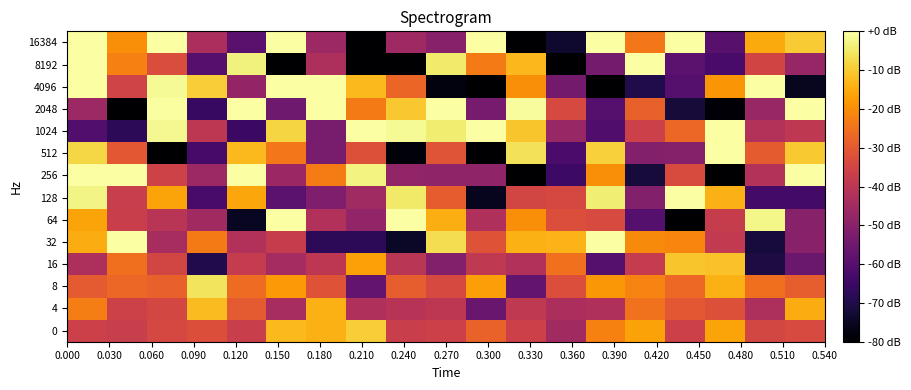

Reading left to right, extract all data points from this chart.

16384: 0.0	-20.0	0.0	-43.2	-59.2	0.0	-46.0	-80.0	-45.7	-50.6	0.0	-80.0	-73.2	0.0	-24.0	0.0	-59.7	-15.2	-10.0
8192: 0.0	-22.4	-32.9	-60.0	-3.3	-80.0	-42.9	-80.0	-80.0	-4.4	-23.2	-12.8	-80.0	-54.0	0.0	-59.1	-62.8	-35.1	-47.4
4096: 0.0	-35.6	-1.4	-9.7	-48.0	0.0	0.0	-12.7	-27.3	-77.8	-80.0	-19.9	-54.3	-80.0	-69.9	-60.3	-18.5	0.0	-75.4
2048: -46.1	-80.0	-0.6	-65.9	0.0	-55.2	0.0	-23.3	-10.4	0.0	-53.6	-0.8	-33.9	-60.0	-28.4	-72.0	-79.1	-47.1	0.0
1024: -60.8	-67.8	-1.6	-39.5	-65.0	-8.4	-53.3	0.0	-1.3	-4.1	0.0	-10.8	-47.0	-61.2	-36.6	-26.9	-0.0	-41.6	-39.3
512: -8.0	-30.2	-80.0	-62.9	-12.8	-23.9	-53.4	-32.0	-78.5	-31.2	-80.0	-6.1	-62.5	-8.8	-51.0	-50.8	0.0	-29.7	-10.0
256: 0.0	0.0	-35.7	-46.0	0.0	-46.3	-23.1	-2.9	-48.3	-48.5	-48.5	-80.0	-64.9	-19.9	-71.7	-33.3	-80.0	-41.8	0.0
128: -2.6	-37.5	-16.0	-62.5	-15.8	-58.8	-52.0	-45.6	-4.9	-29.3	-75.7	-34.7	-34.4	-3.8	-51.2	0.0	-13.9	-63.5	-63.5
64: -16.0	-37.0	-40.3	-45.3	-75.1	0.0	-42.0	-48.4	0.0	-14.4	-42.3	-19.7	-32.8	-33.7	-60.1	-80.0	-37.7	-2.5	-50.4
32: -14.8	0.0	-44.0	-23.2	-42.0	-37.6	-67.6	-67.6	-74.6	-6.8	-31.5	-14.2	-13.6	0.0	-20.6	-21.5	-38.6	-71.8	-50.3
16: -43.1	-25.6	-34.9	-69.6	-37.9	-44.5	-39.4	-16.8	-40.0	-51.0	-38.9	-41.9	-25.3	-60.2	-37.8	-10.7	-11.4	-70.9	-56.1
8: -29.9	-27.2	-28.2	-5.8	-26.1	-18.0	-31.5	-57.5	-29.0	-34.0	-17.1	-57.2	-32.6	-18.4	-21.6	-26.6	-14.4	-25.3	-29.0
4: -22.8	-36.0	-34.4	-12.4	-29.9	-43.8	-14.2	-42.3	-40.9	-39.6	-56.3	-39.1	-43.3	-42.5	-24.9	-30.2	-32.0	-43.0	-15.0
0: -36.3	-37.3	-34.2	-32.3	-36.9	-12.7	-14.2	-9.4	-36.9	-36.3	-27.9	-36.4	-45.1	-22.1	-16.3	-36.4	-16.0	-34.6	-33.7